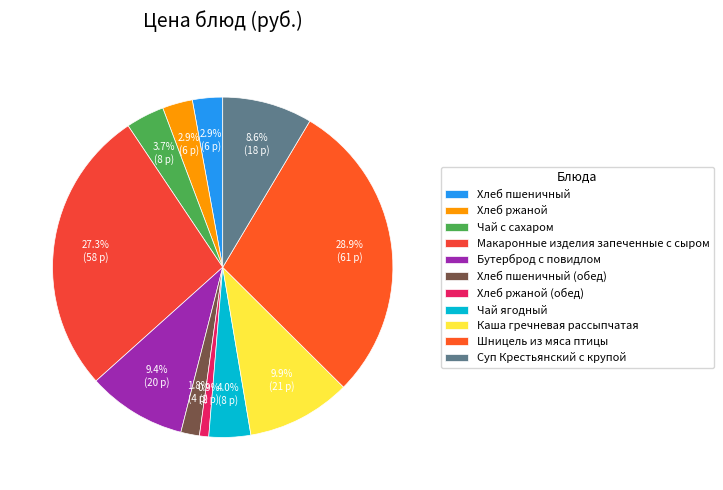

Which slice is the largest?

Шницель из мяса птицы